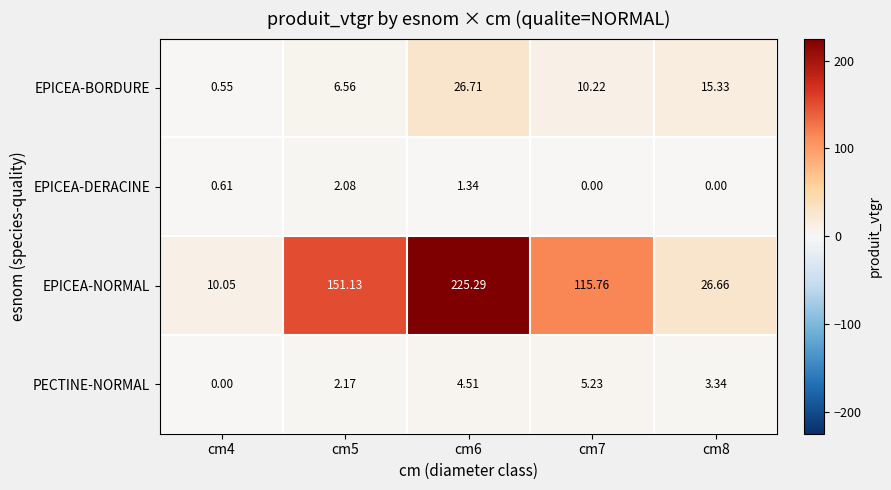

Which series has the largest total across all categories?

EPICEA-NORMAL